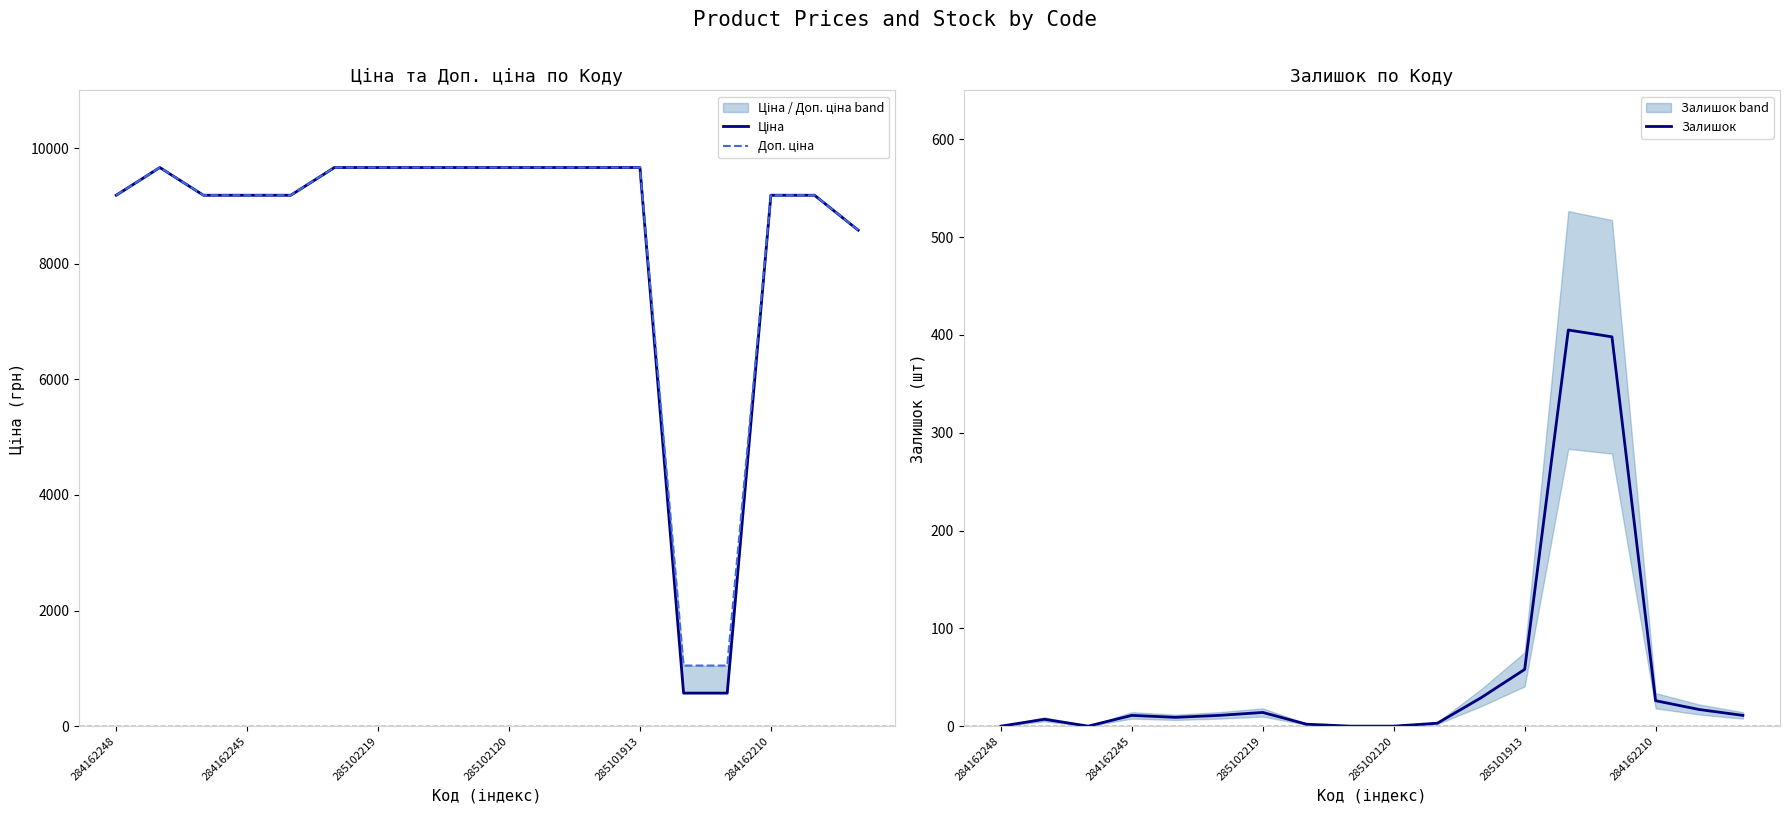

Which has a higher value, 9 or 16?

9